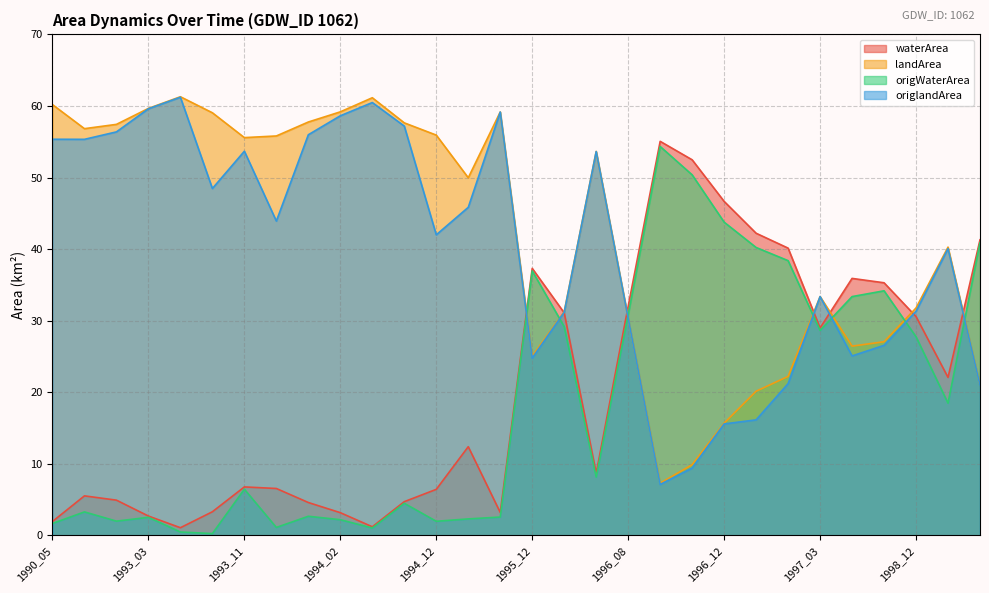

Is it true that landArea equals 59.2 at 1994_02?

True